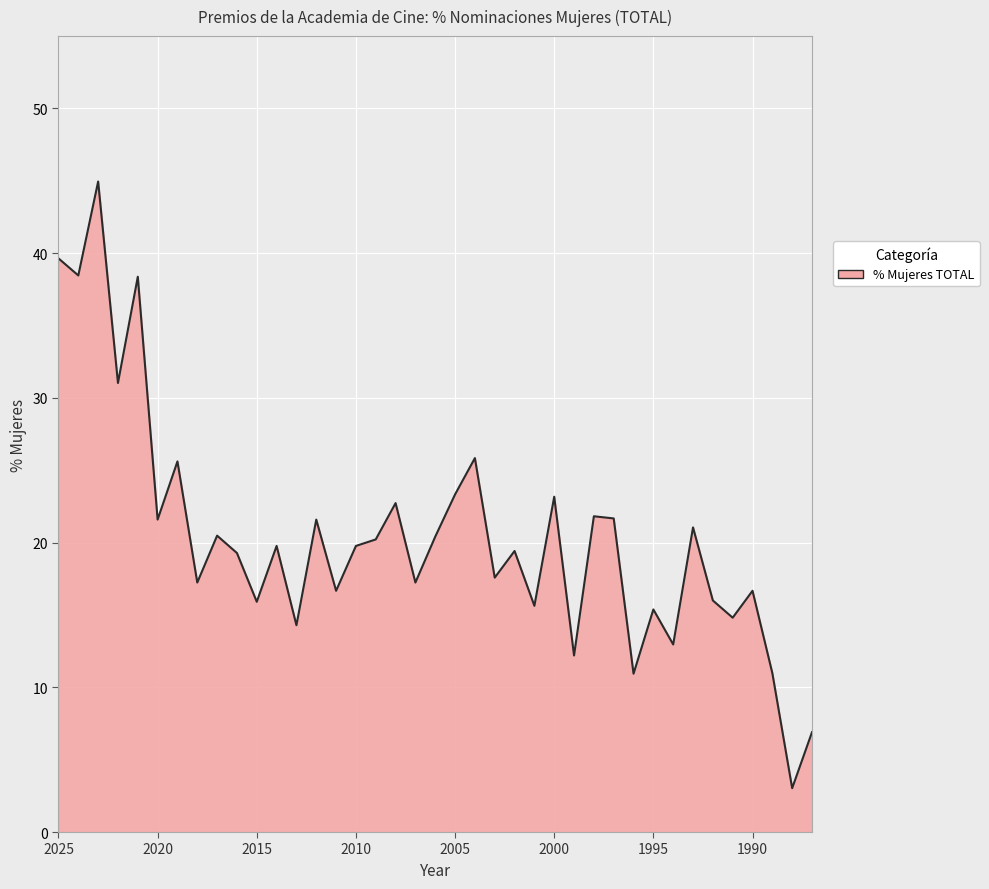

What is the difference between the maximum and minimum values?

41.9